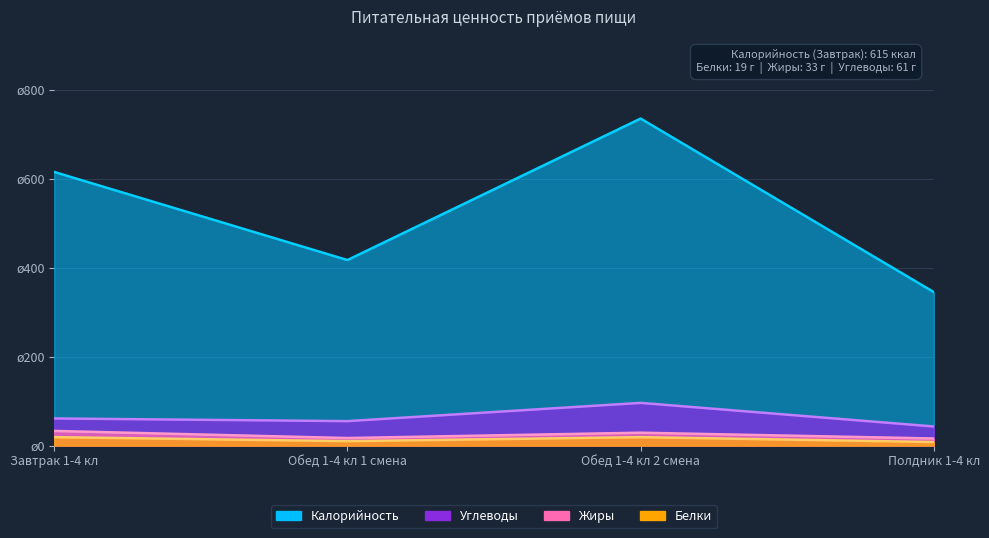

What is the greatest value displayed?

735